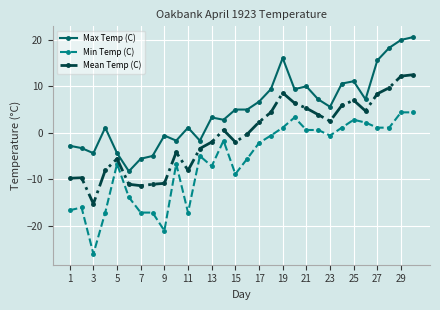

What is the value of the Mean Temp (C) point at the 9th from the left?

-10.9